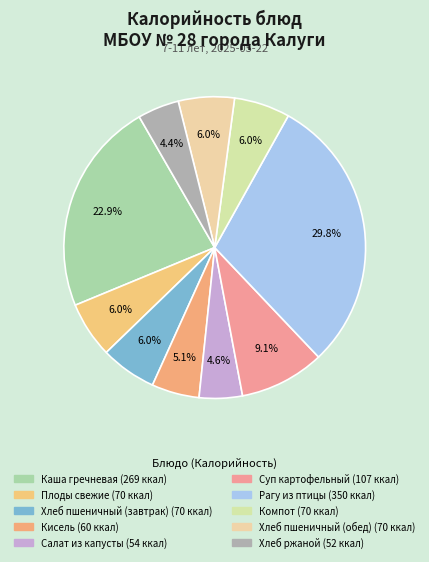

Count the number of slices in the pie.

10